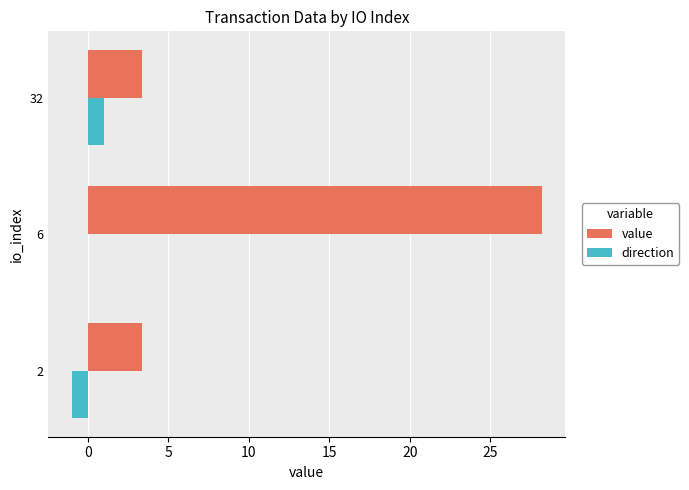

Is it true that value equals 3.4 at 2?

True